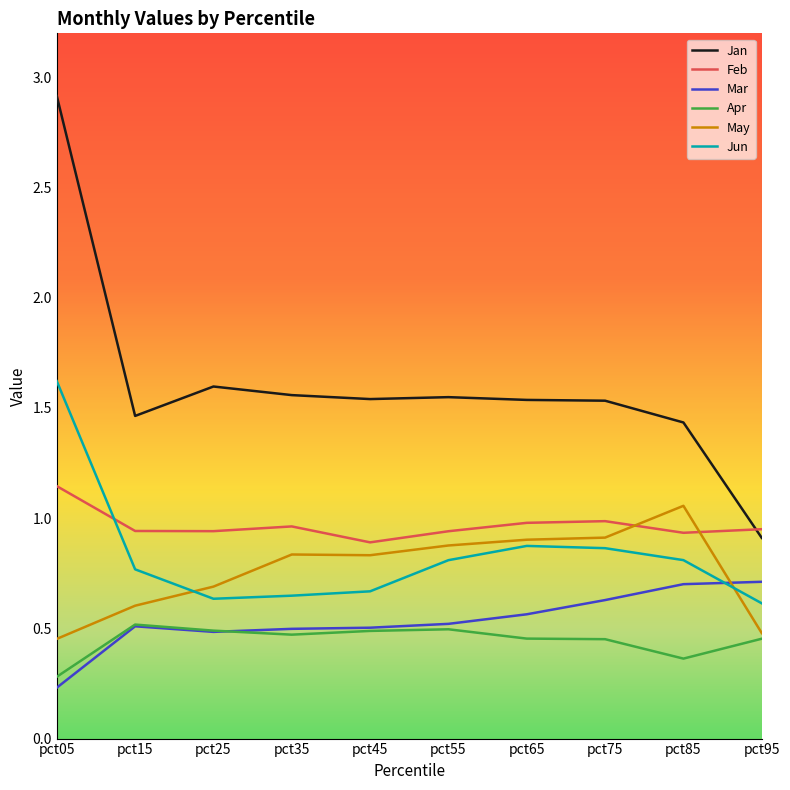

Between which two adjacent categories do May and Mar first intersect?

pct85 and pct95